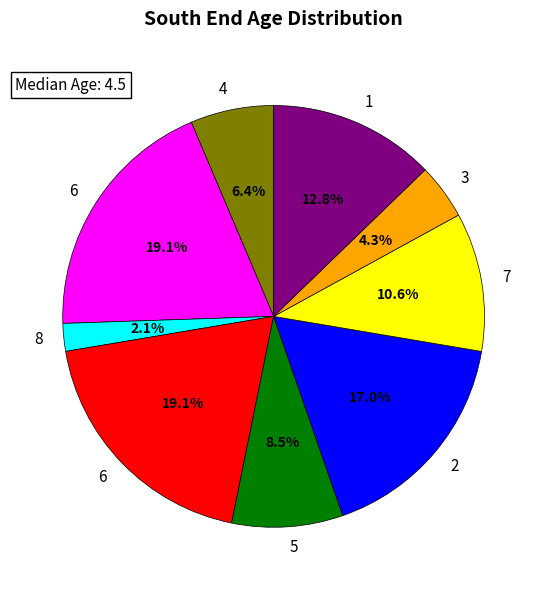

To the nearest percent, what is the difference between the largest and smallest slice percentages?

17%